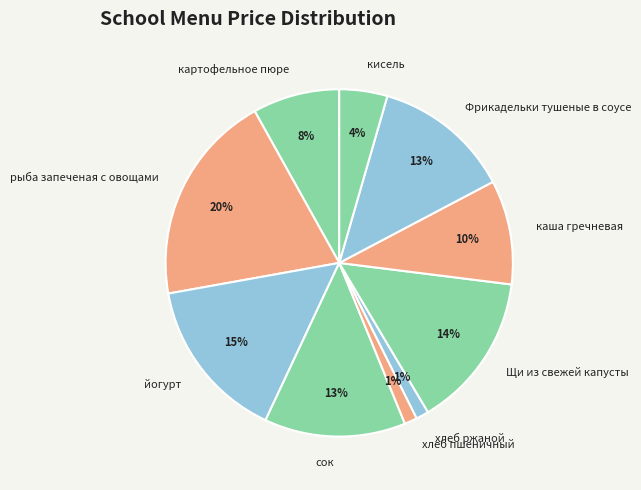

Is there a majority slice in this chart?

No